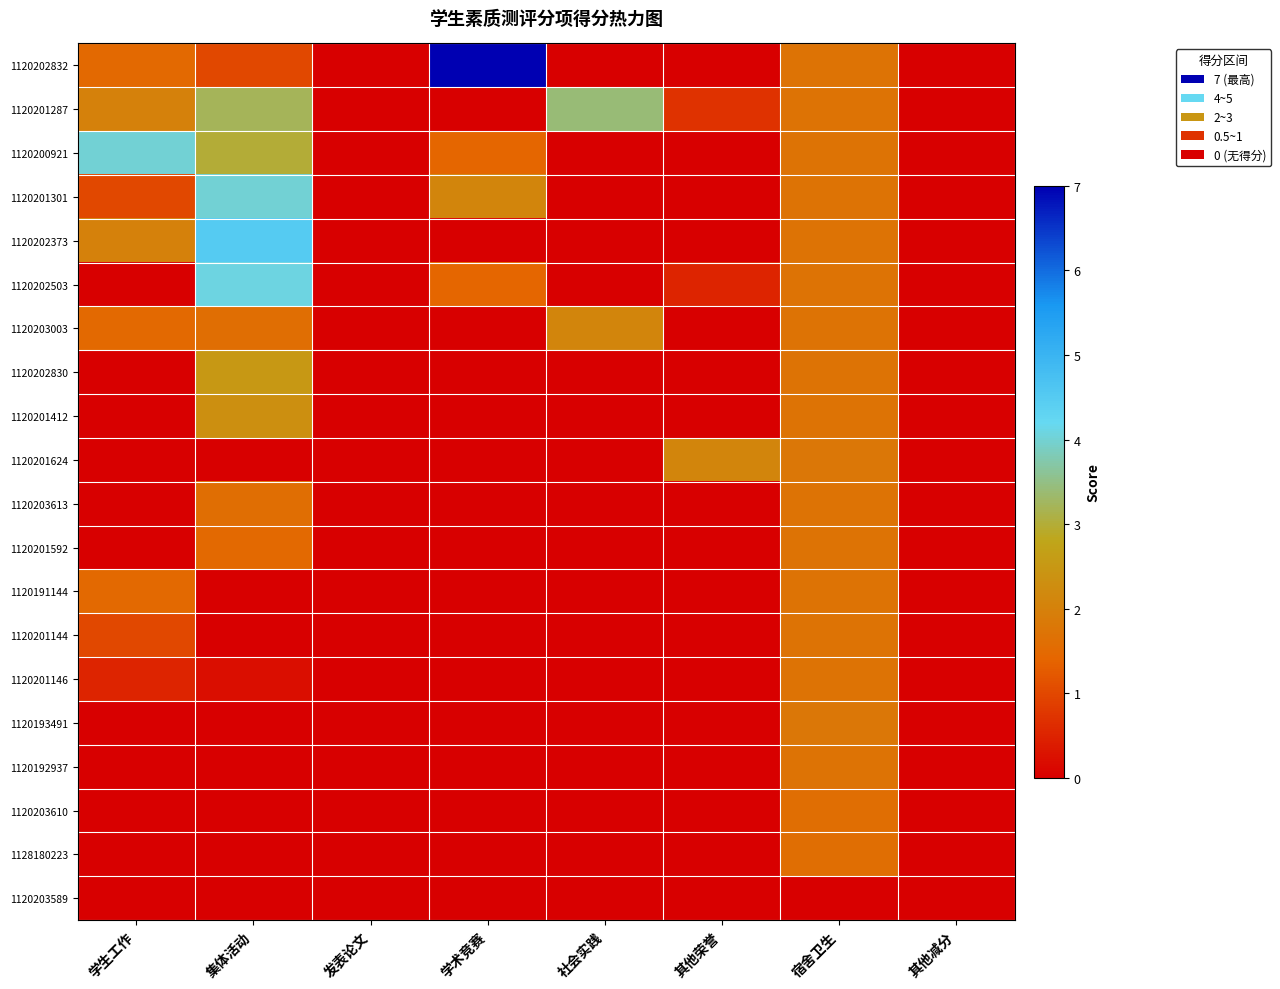

At which category does the chart reach its peak across all series?

学术竞赛